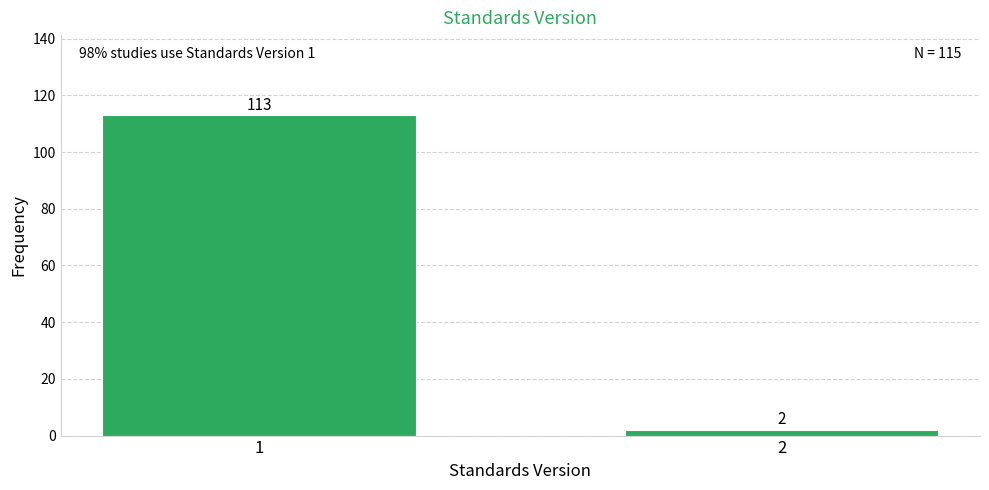

Reading left to right, extract all data points from this chart.

113	2